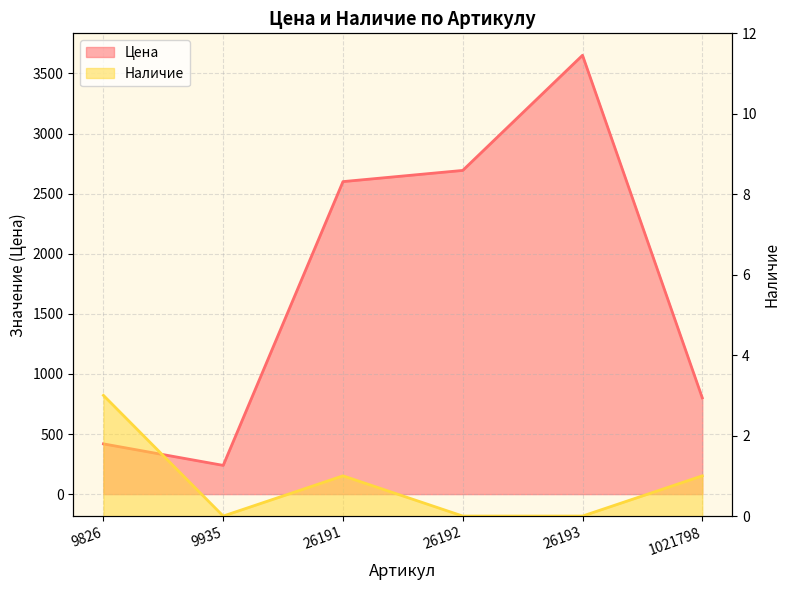

Reading right to left, what are all the values shown in this chart?

Цена: 801	3651	2693	2600	239	418
Наличие: 1	0	0	1	0	3